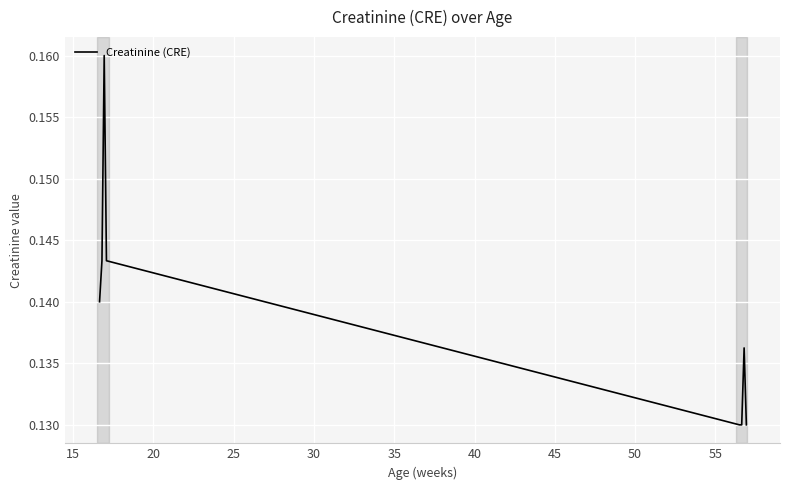

Count the values in the range 0 to 1.

8